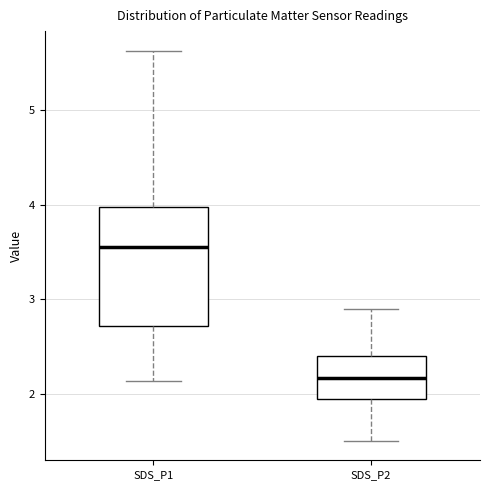

Reading left to right, transcribe this box plot: for each box, give where its median line is, the range the box spans, and where its two whiskers end, as read against the y-axis. The values are not printed on the chart, so give them approximately, as read against the axis.

SDS_P1: median 3.6, box 2.7 to 4.0, whiskers 2.1 to 5.6
SDS_P2: median 2.2, box 1.9 to 2.4, whiskers 1.5 to 2.9